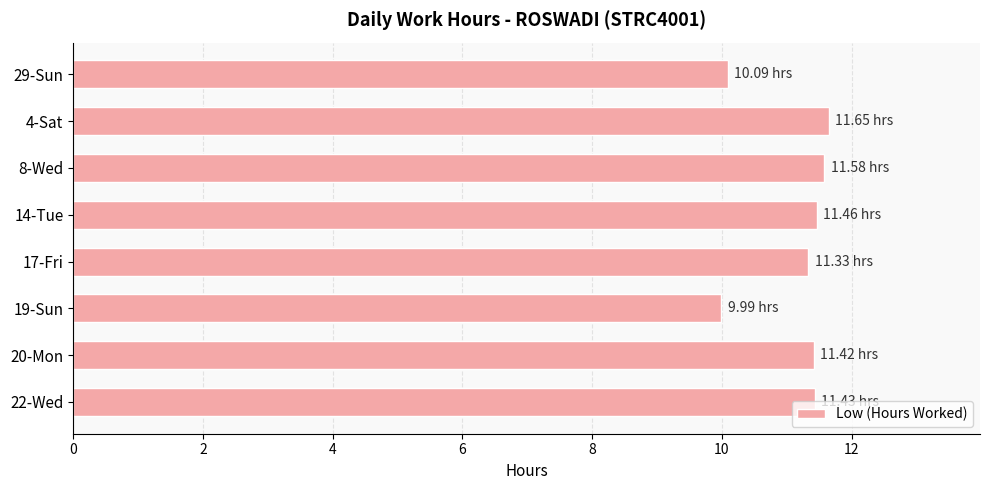

What is the ratio of the value at 19-Sun to the value at 14-Tue?

0.9